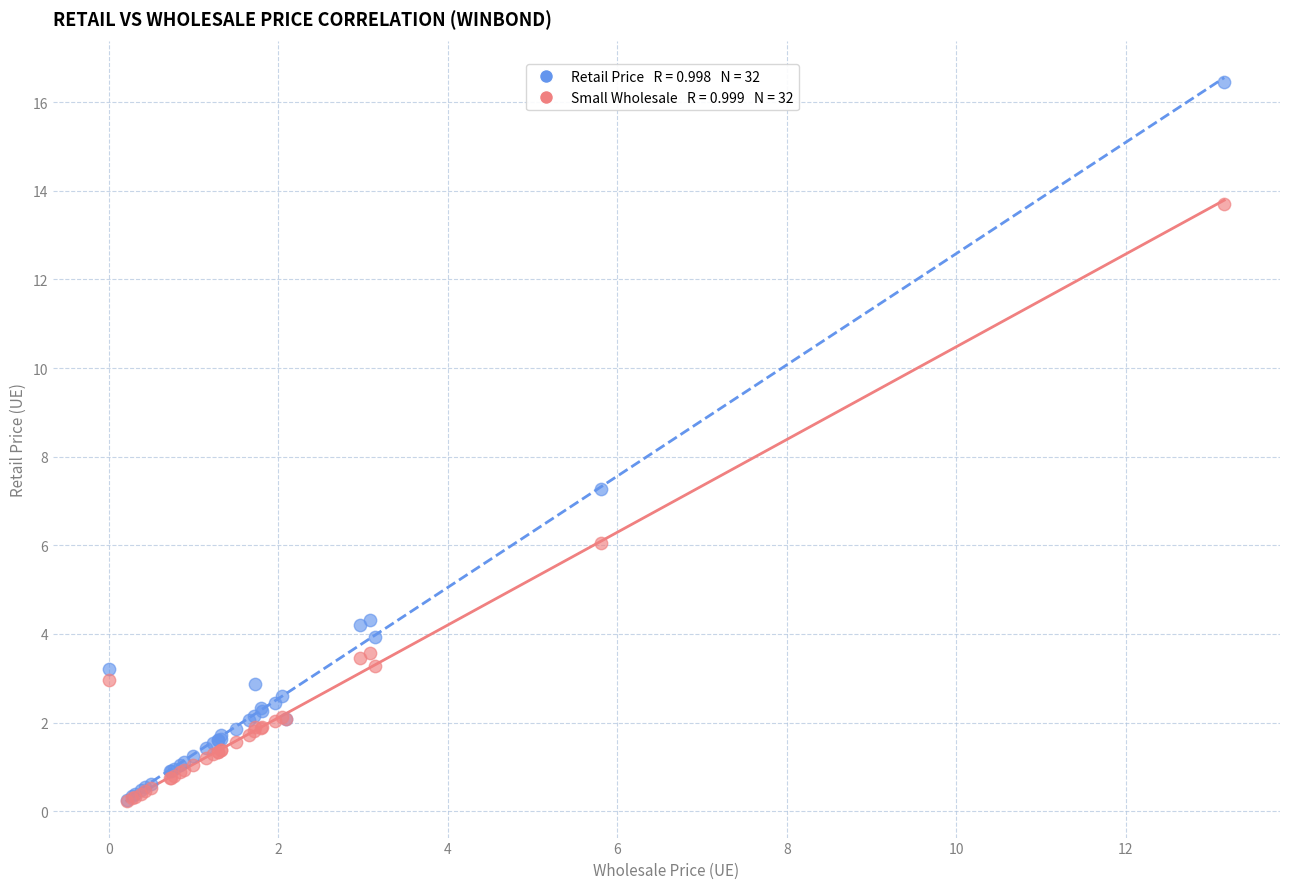

Across all series, what Y value is closest to 8?

7.3